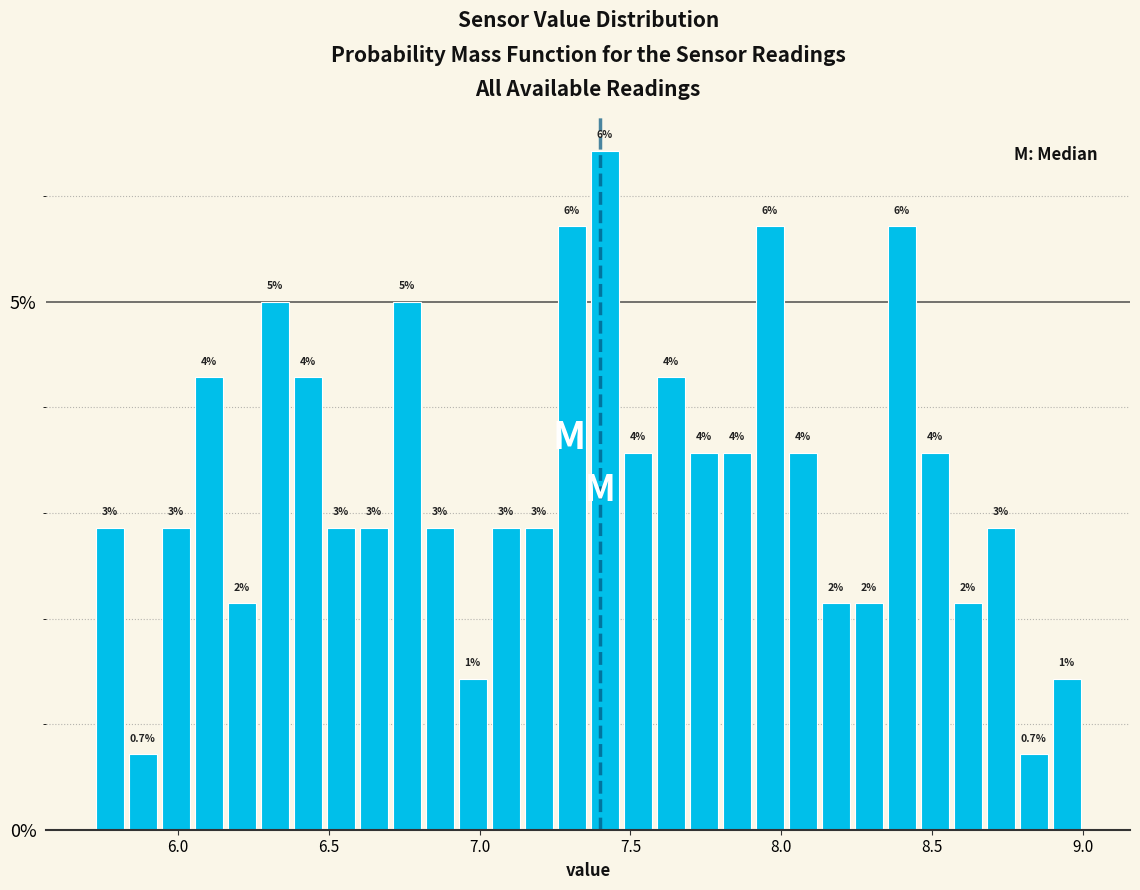

Around what value on the x-axis is the tallest bar? Give the approximate position of its centre, as read against the axis.

7.40